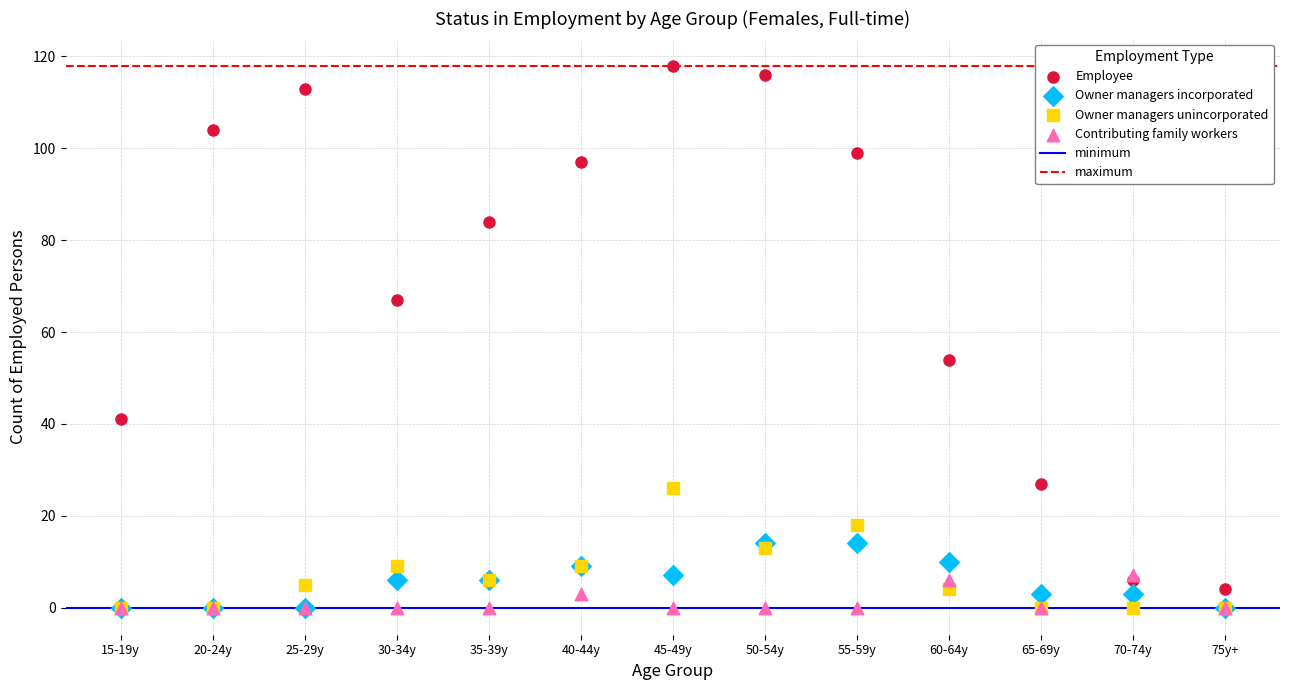

Across all series, what Y value is closest to 59?

54